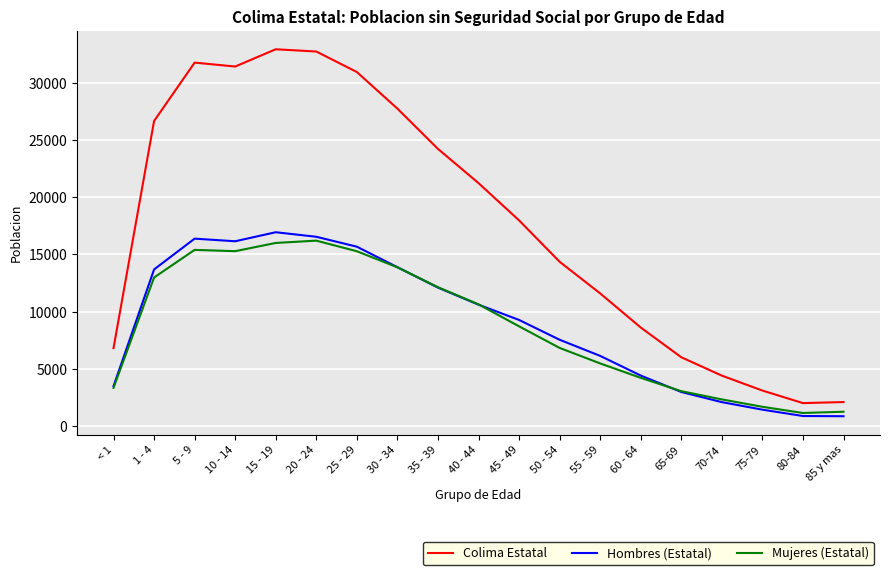

True or false: Colima Estatal and Mujeres (Estatal) cross at least once.

False